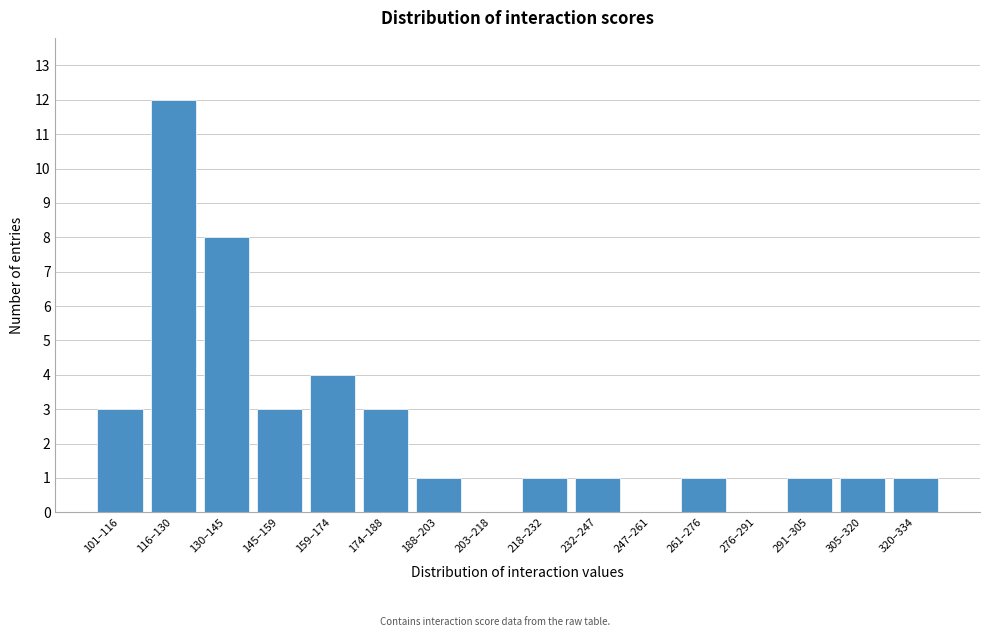

Reading left to right, transcribe all the data shown in this chart.

101–116=3	116–130=12	130–145=8	145–159=3	159–174=4	174–188=3	188–203=1	203–218=0	218–232=1	232–247=1	247–261=0	261–276=1	276–291=0	291–305=1	305–320=1	320–334=1